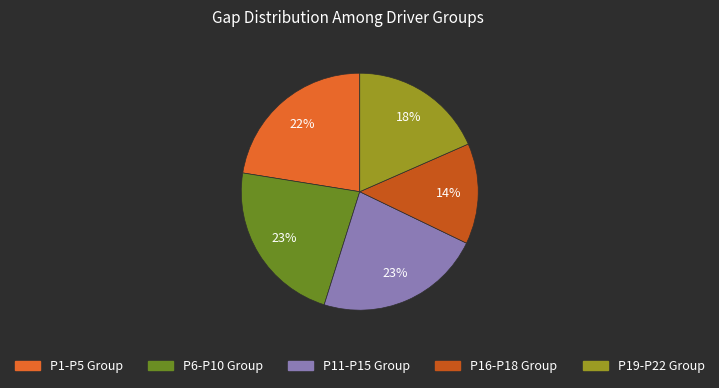

Is there a majority slice in this chart?

No